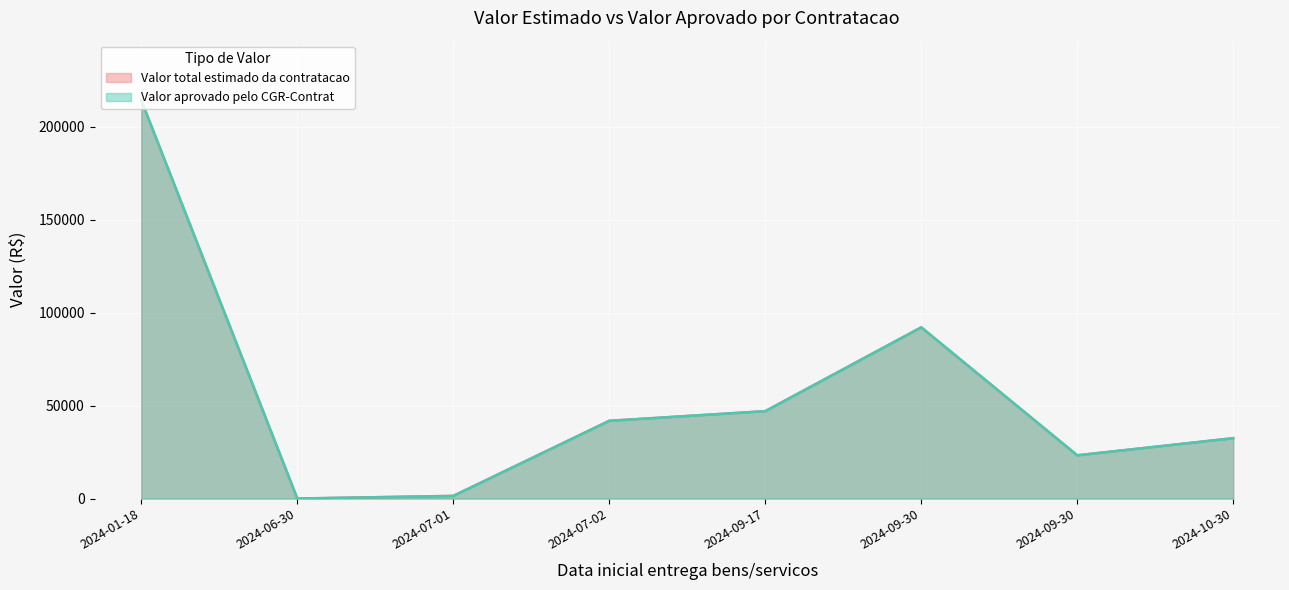

What are all the series names shown in the legend?

Valor total estimado da contratacao, Valor aprovado pelo CGR-Contrat